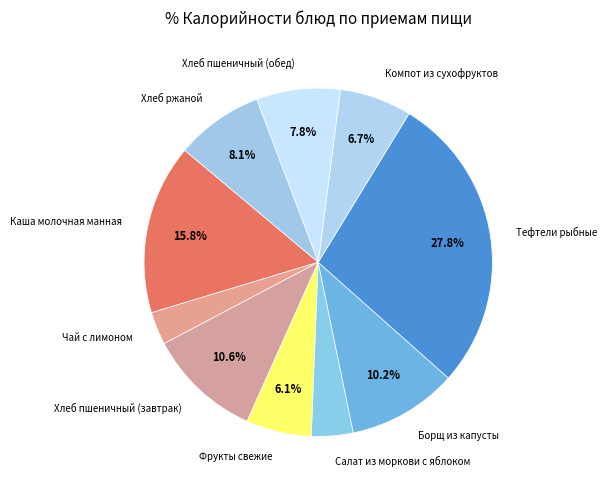

Is Каша молочная манная the majority of the pie?

No